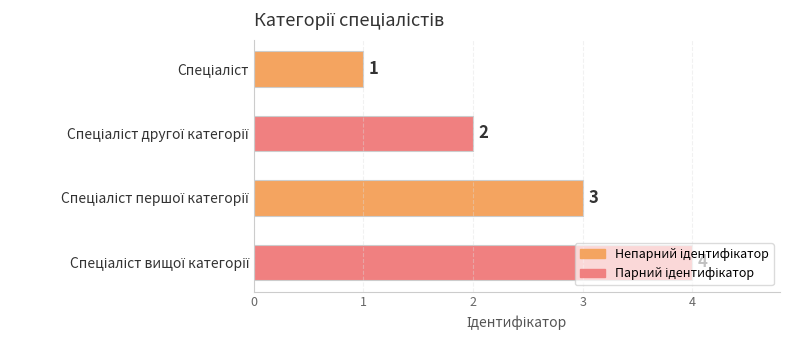

Count the number of data series in this chart.

1